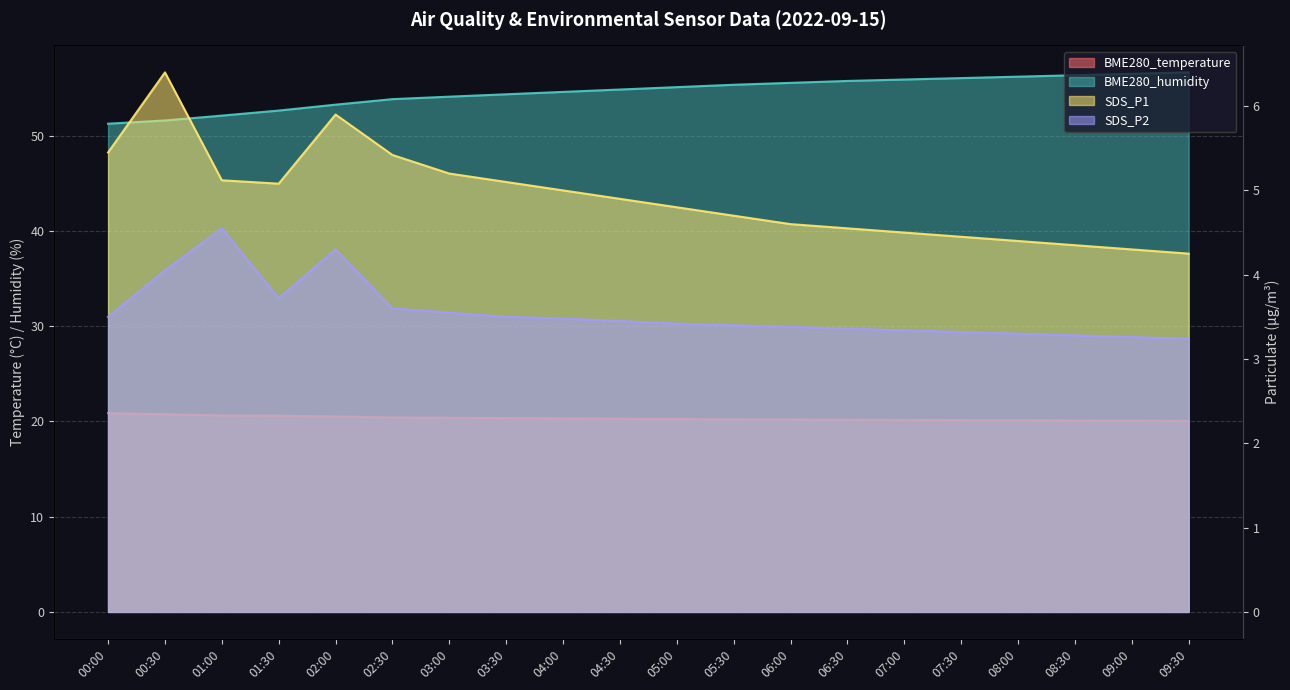

At which category does SDS_P2 reach its first local valley?

01:30